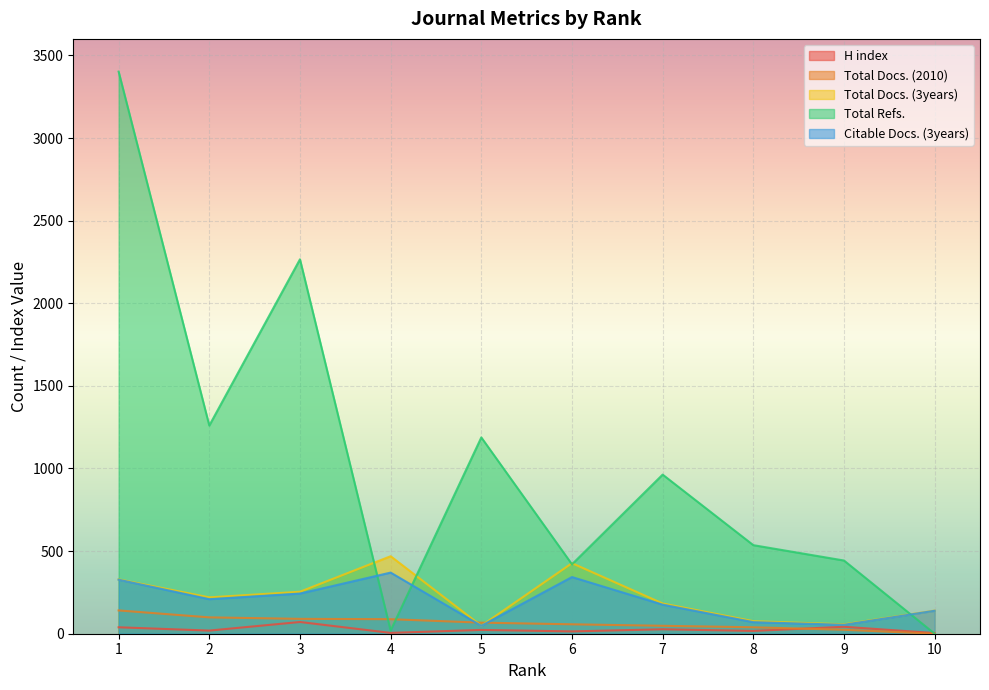

What is the total value across all series at 4?

951